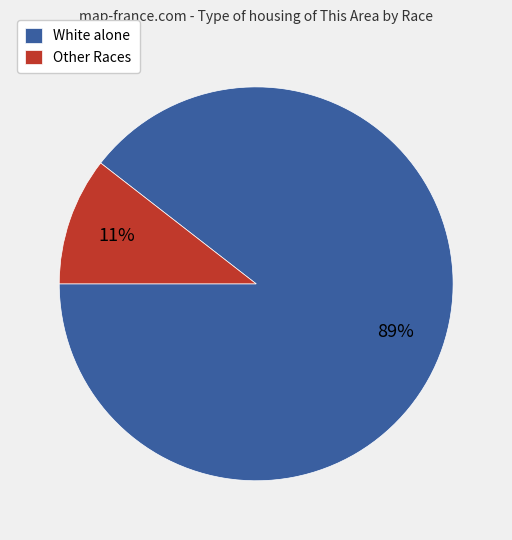

Count the number of slices in the pie.

2